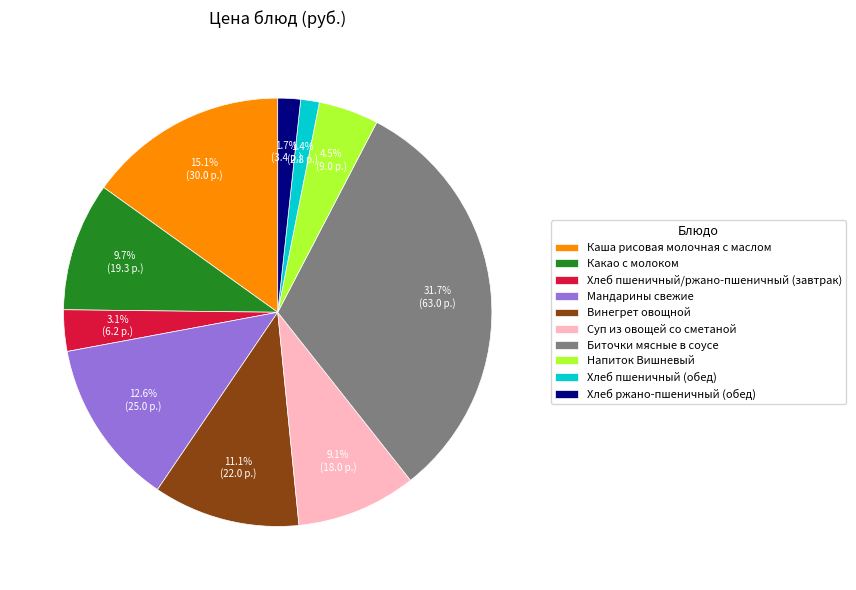

Between Каша рисовая молочная с маслом and Напиток Вишневый, which is larger?

Каша рисовая молочная с маслом